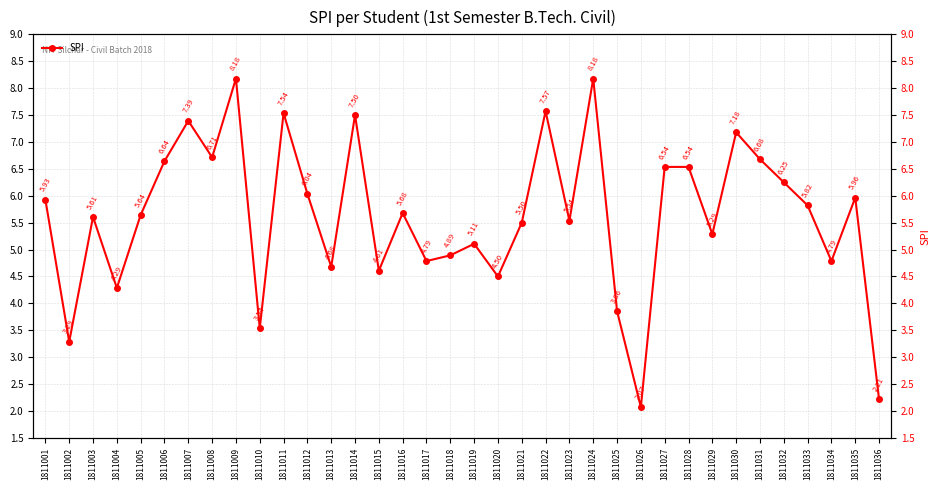

What is the difference between the second highest and second lowest values?

6.0